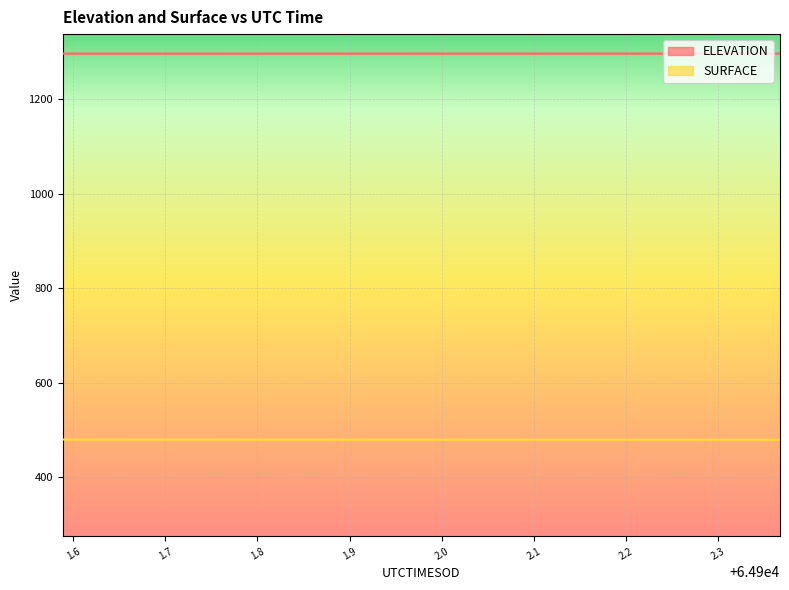

What is the label of the 6th point from the left?

64901.7937